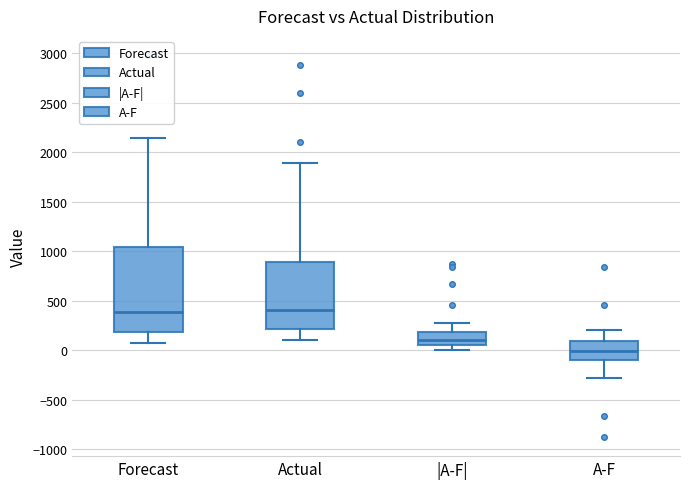

Reading left to right, transcribe this box plot: for each box, give where its median line is, the range the box spans, and where its two whiskers end, as read against the y-axis. The values are not printed on the chart, so give them approximately, as read against the axis.

Forecast: median 400, box 200 to 1050, whiskers 50 to 2150
Actual: median 400, box 200 to 900, whiskers 100 to 1900
|A-F|: median 100, box 50 to 200, whiskers 0 to 300
A-F: median 0, box -100 to 100, whiskers -300 to 200